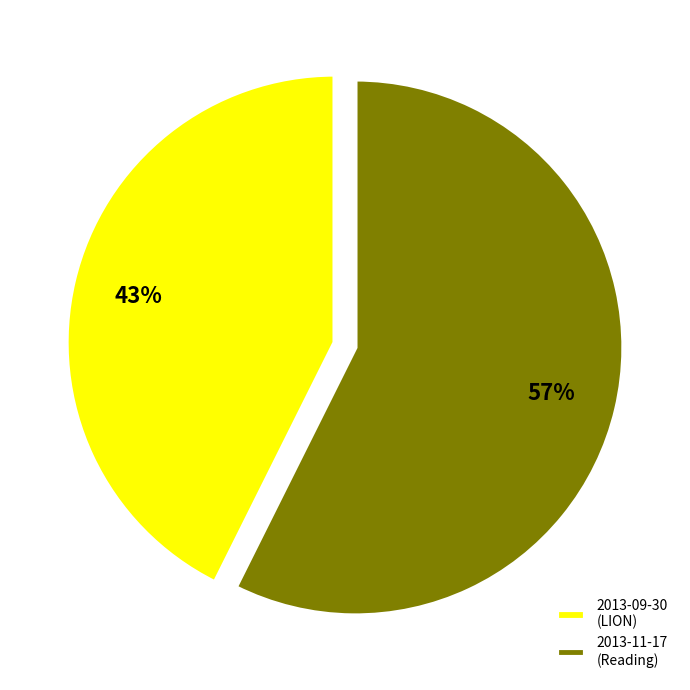

The 2013-11-17 slice represents 57% of the pie. True or false?

True